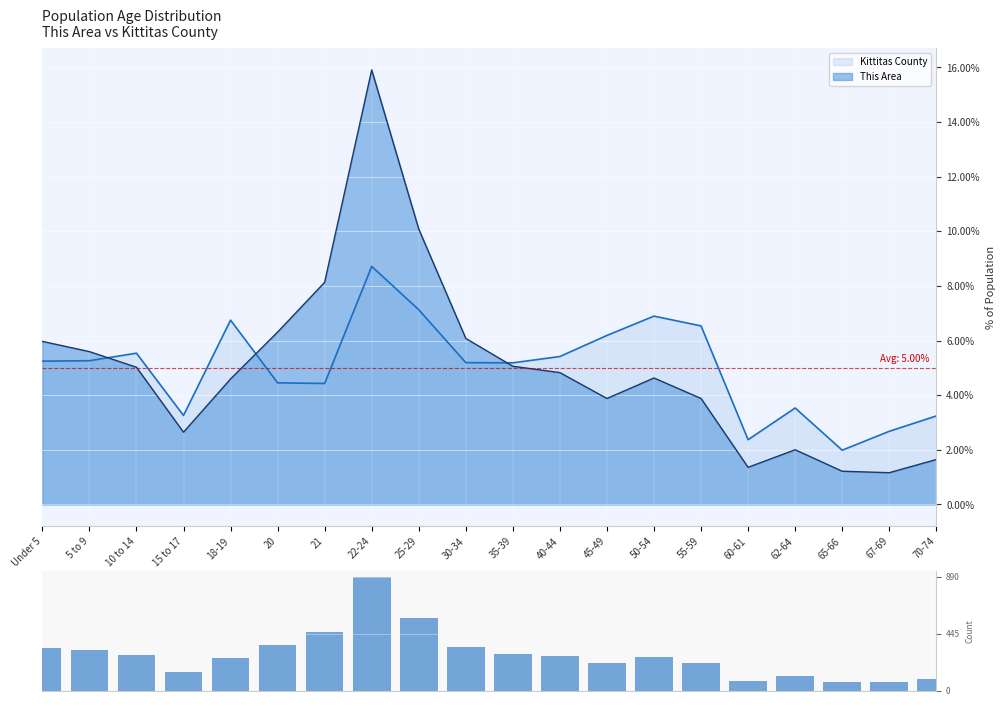

Reading left to right, transcribe all the data shown in this chart.

Under 5=334	5 to 9=313	10 to 14=281	15 to 17=148	18-19=257	20=353	21=455	22-24=890	25-29=564	30-34=340	35-39=283	40-44=270	45-49=217	50-54=259	55-59=217	60-61=76	62-64=112	65-66=68	67-69=65	70-74=92